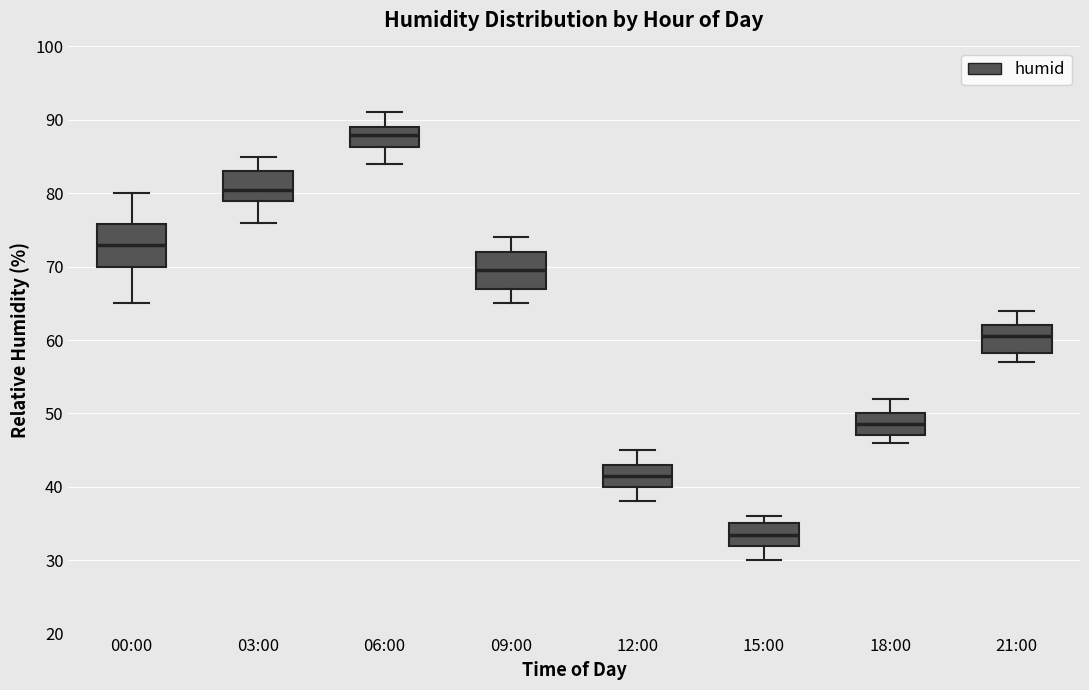

Which box's median line is the highest?

06:00